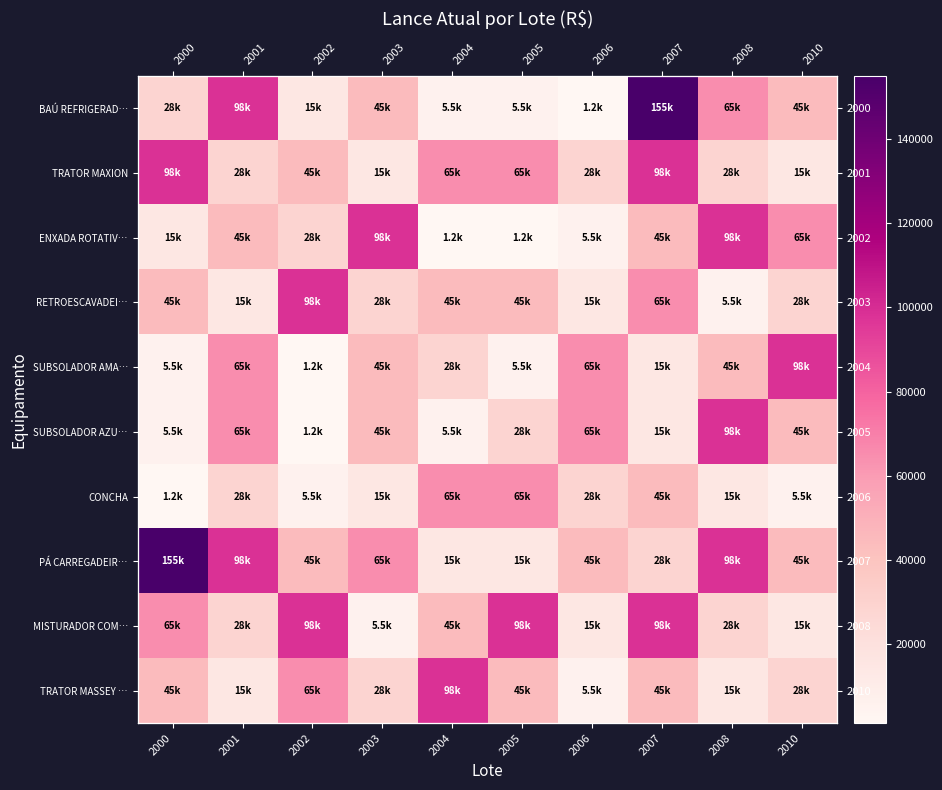

What is the sum of all RETROESCAVADEI… values?

390500